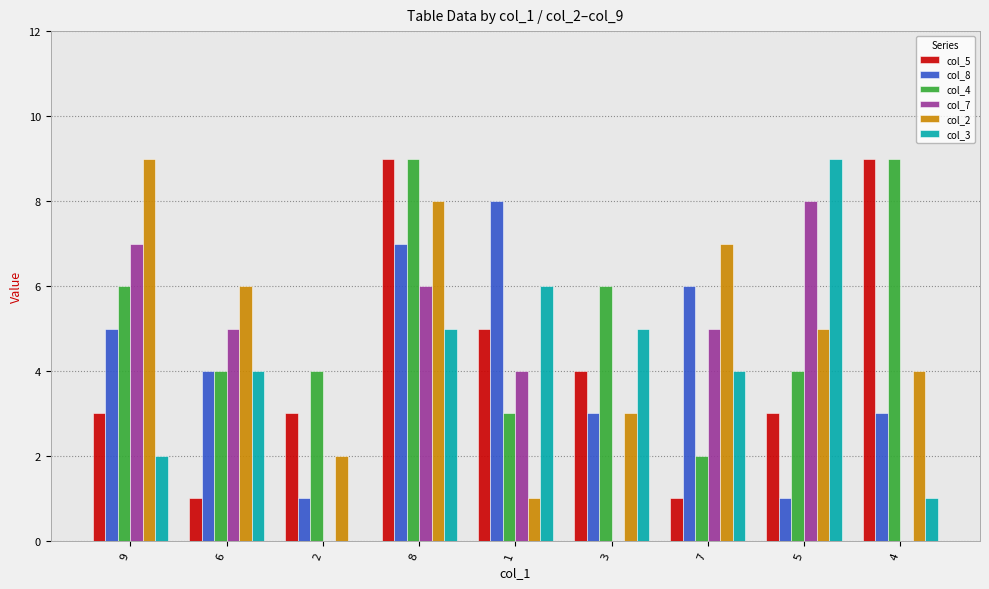

Is it true that col_3 equals 7 at 6?

False